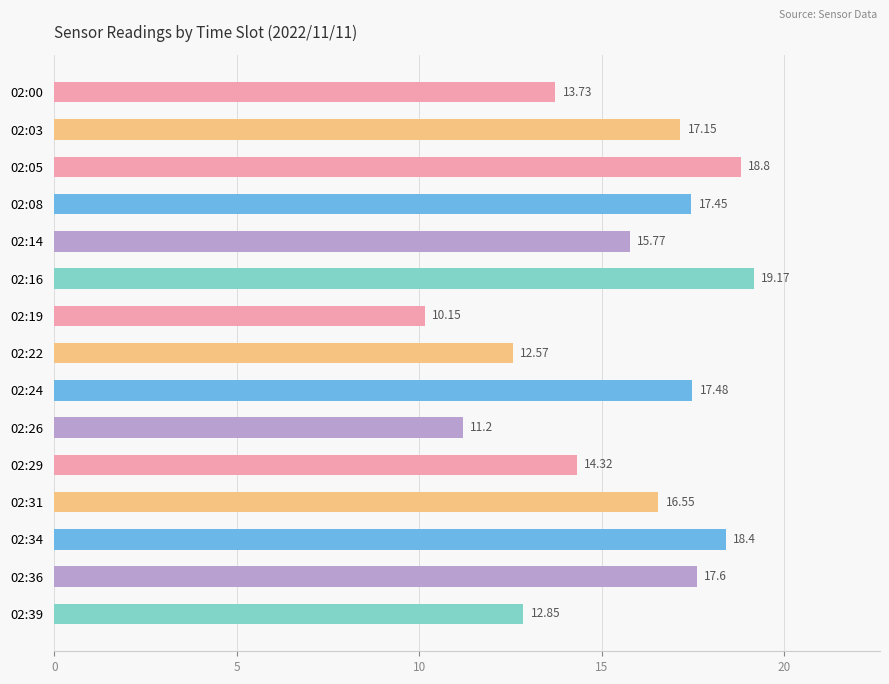

Rank the categories by value from highest to lowest.

02:16, 02:05, 02:34, 02:36, 02:24, 02:08, 02:03, 02:31, 02:14, 02:29, 02:00, 02:39, 02:22, 02:26, 02:19